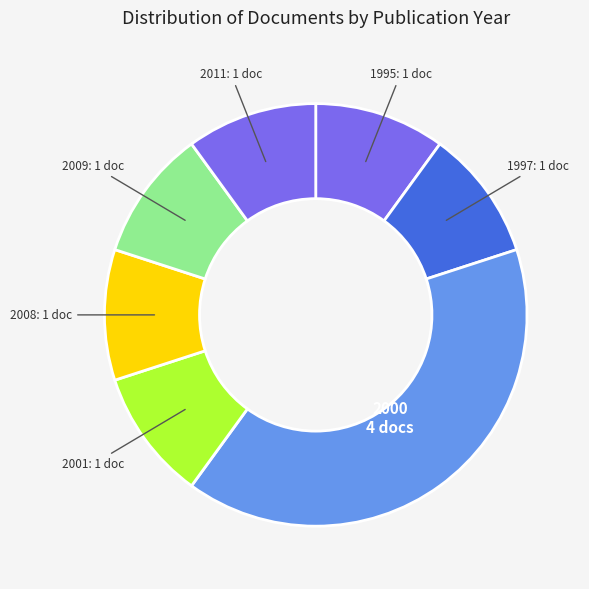

Is the sum of 1997 and 2009 greater than half?

No